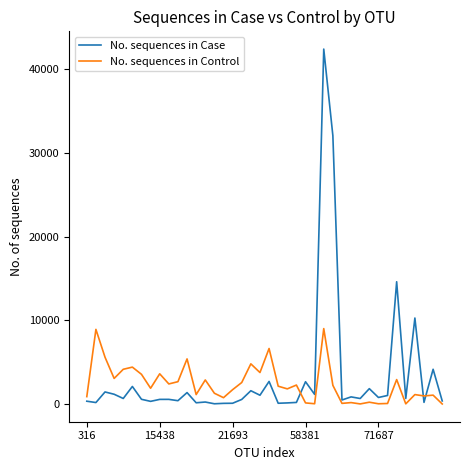

True or false: No. sequences in Control and No. sequences in Case intersect in this chart.

True